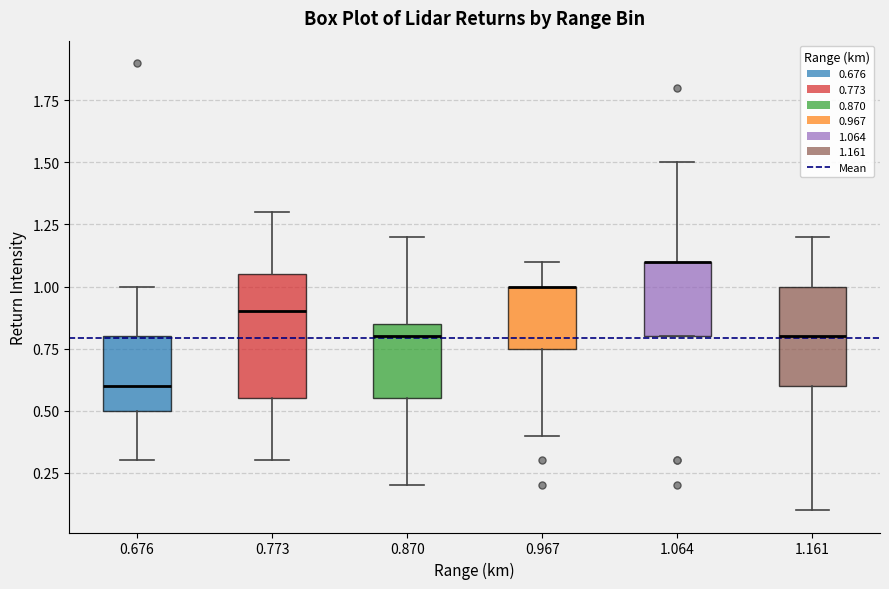

Comparing the boxes themselves (not the whiskers), which one is the tallest?

0.773